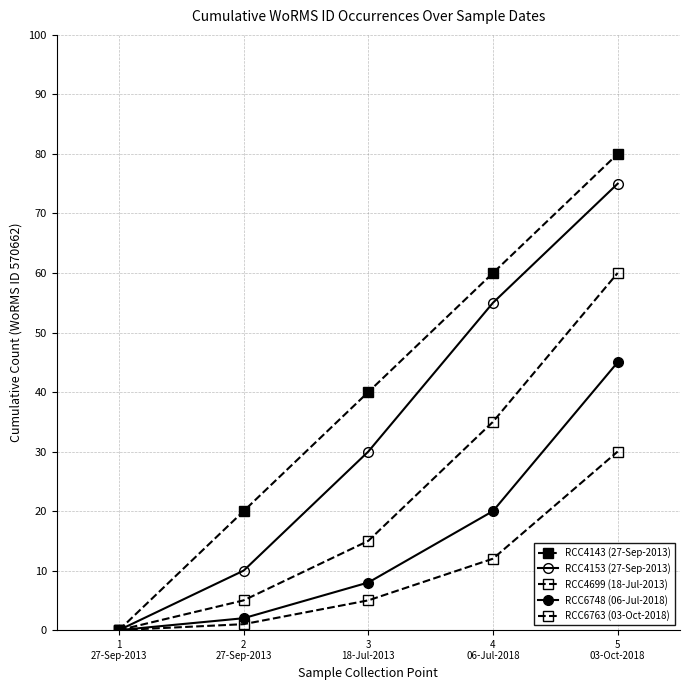

How many positive values does the RCC6748 (06-Jul-2018) series have?

4